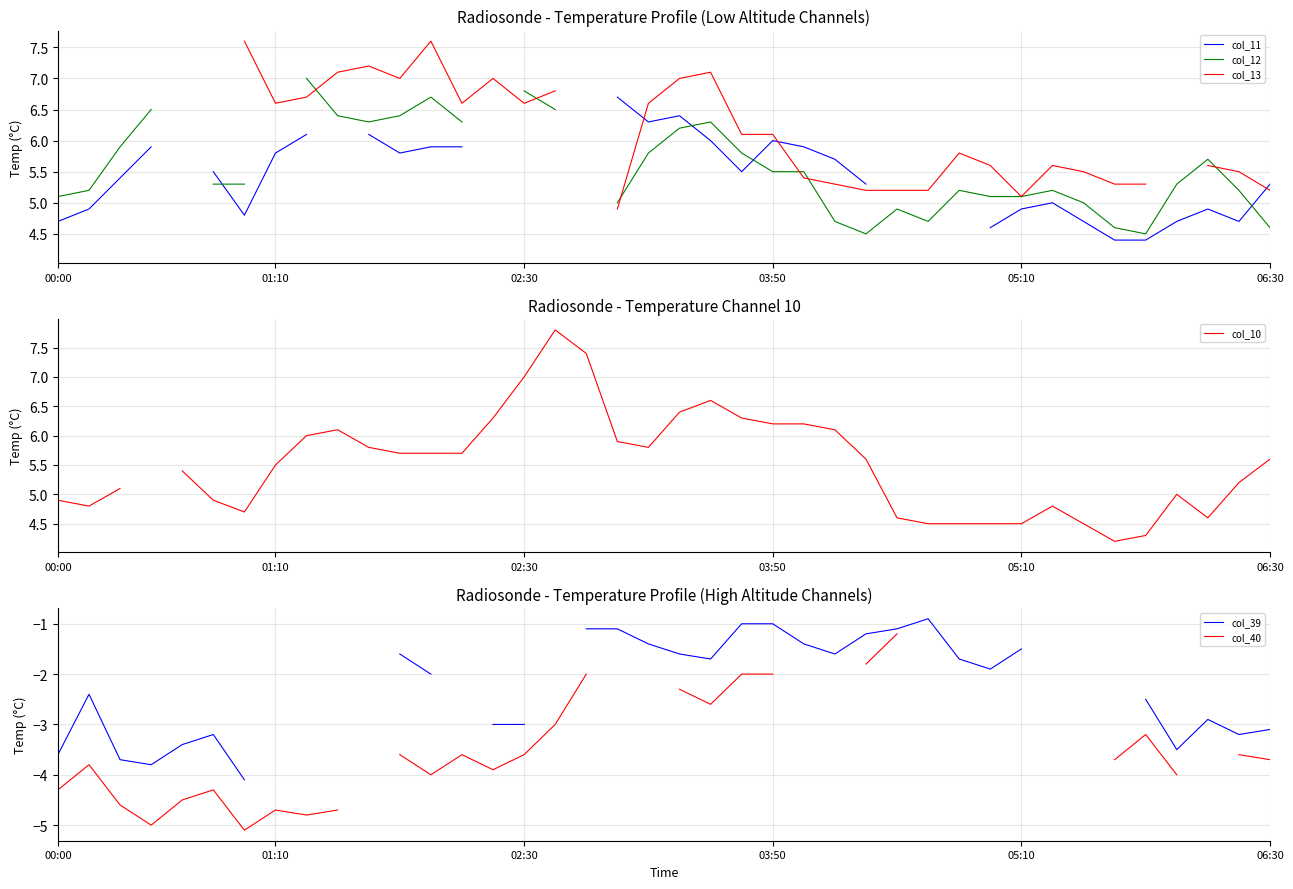

Does the chart display data point markers on the line(s)?

No